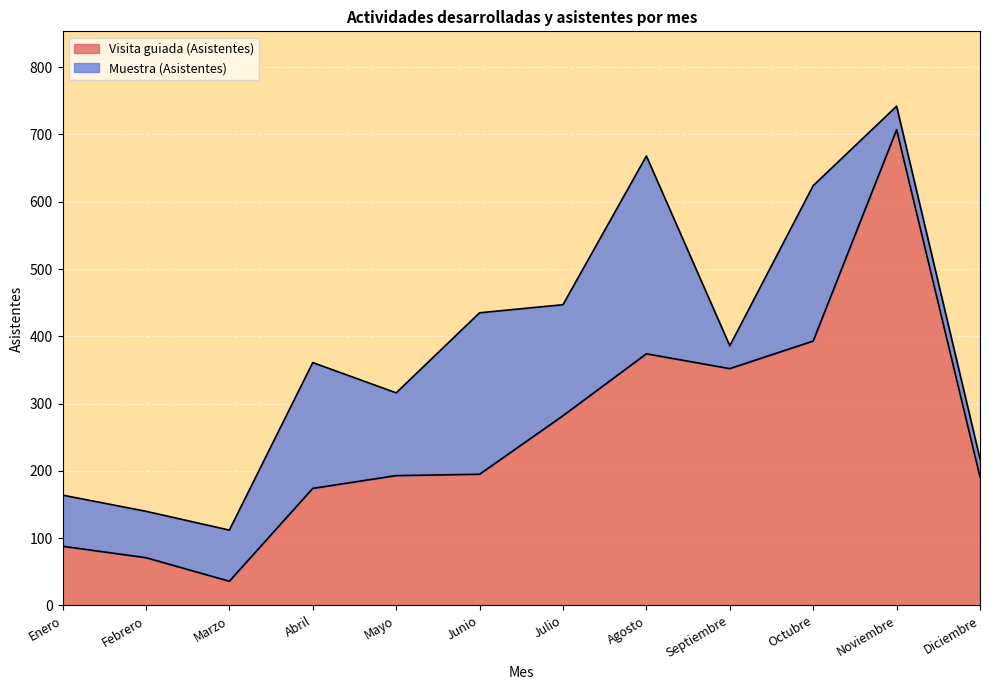

How many interior local peaks (higher than both neighbors) does the data have?

2